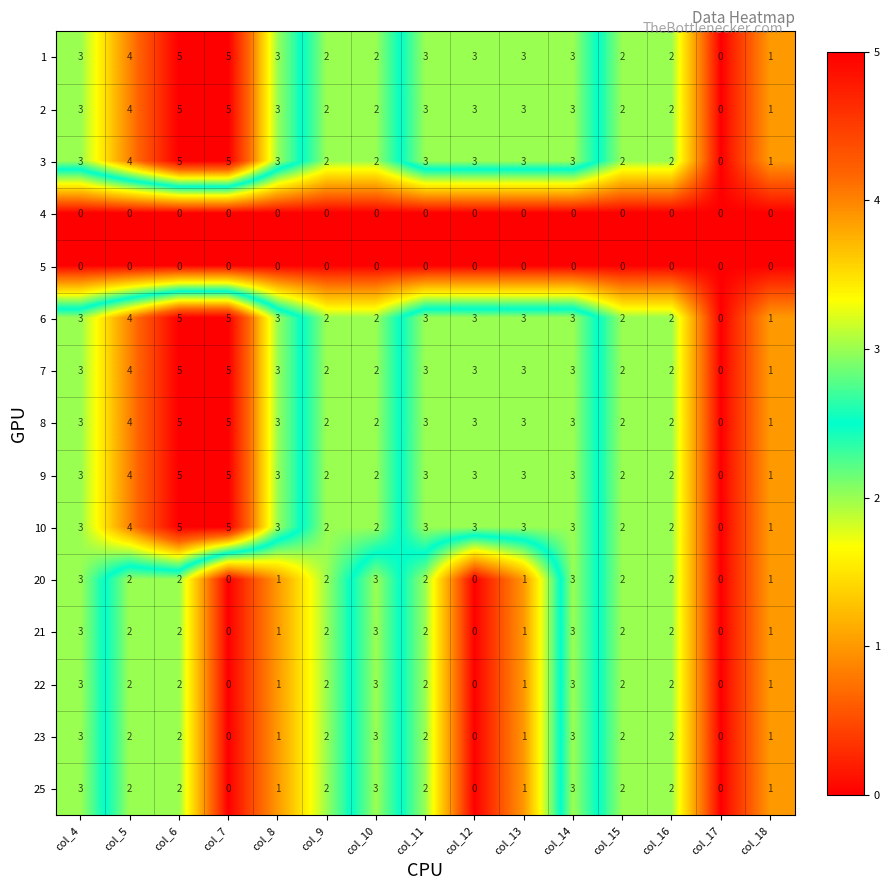

Is it true that 1 equals 5 at col_7?

True